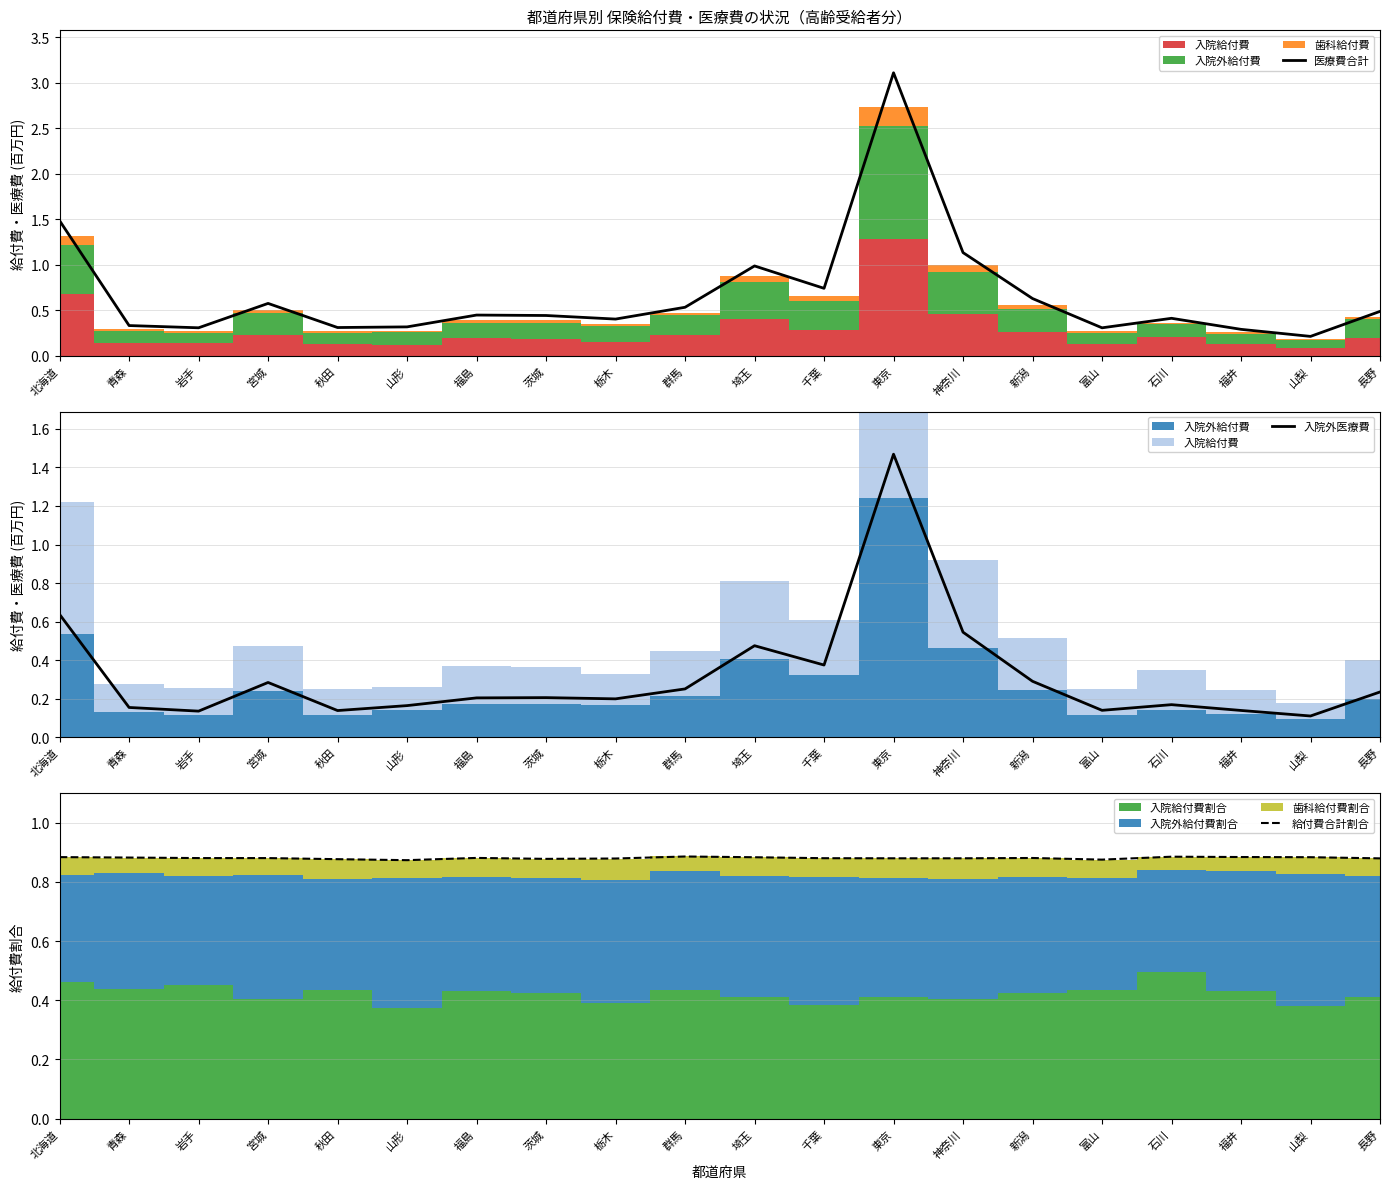

Read the 医療費合計 value at 東京.

3.1